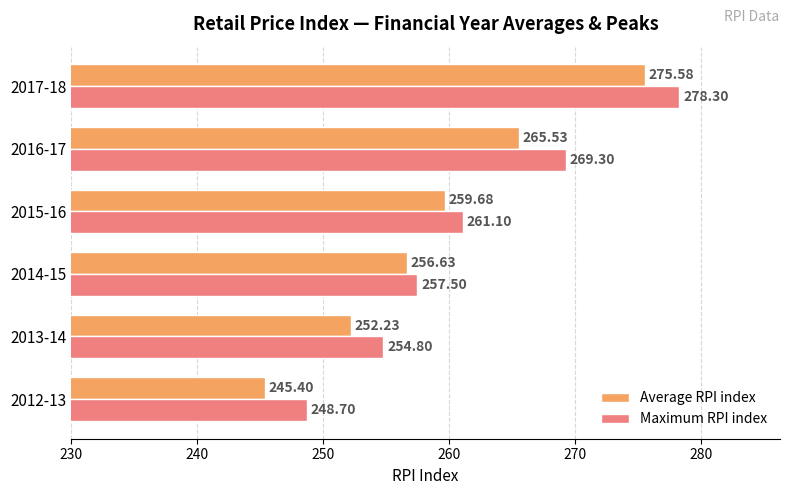

Which category has the highest value in the Maximum RPI index series?

2017-18